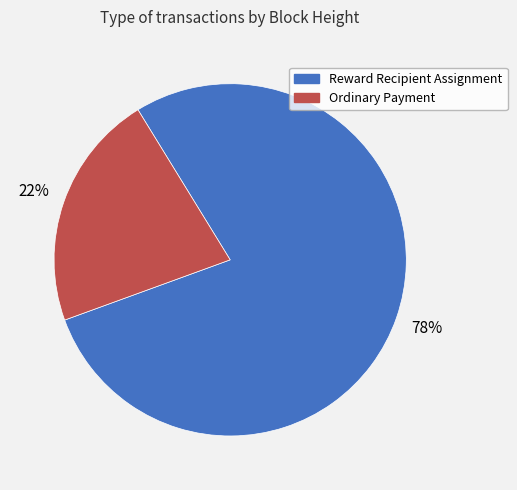

Is there a majority slice in this chart?

Yes